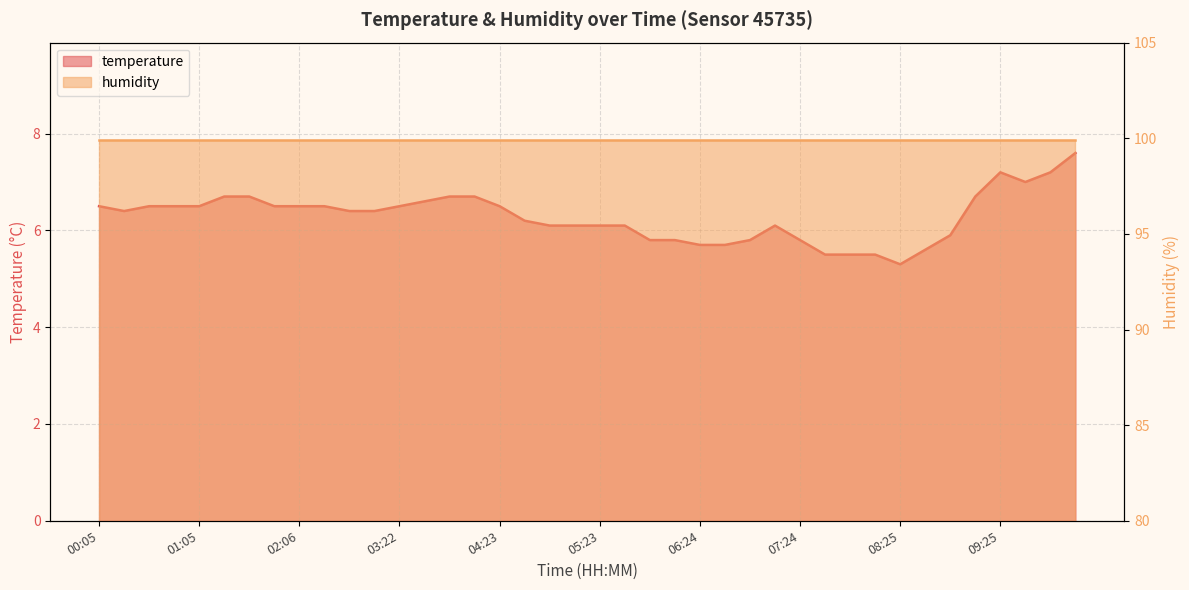

Where is the data nearest to the value 6?

04:53